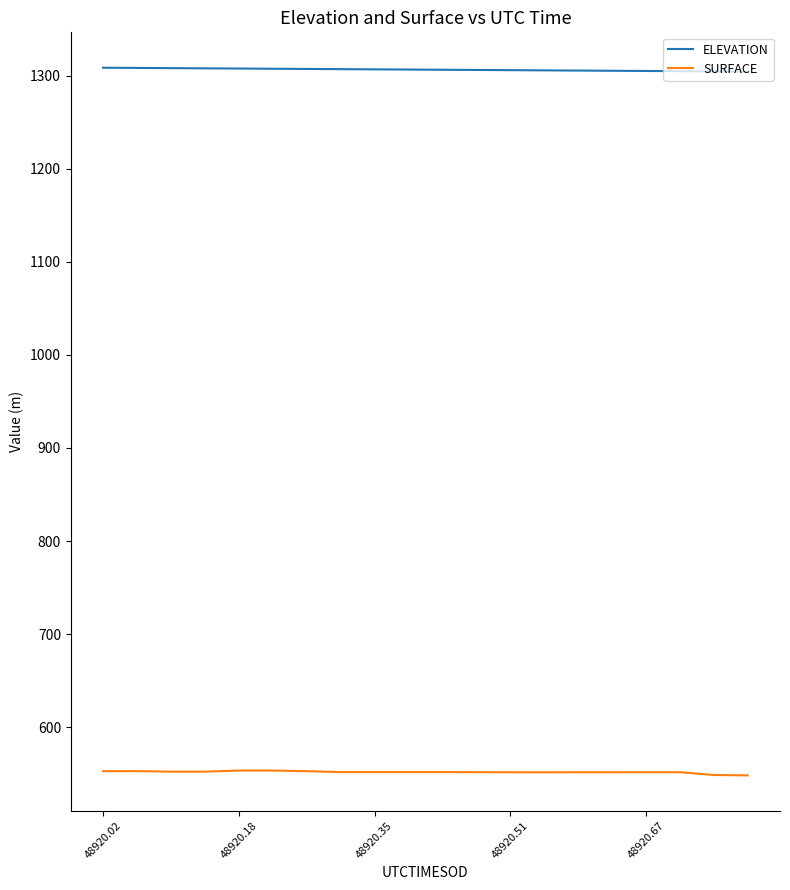

Which series has the largest total across all categories?

ELEVATION